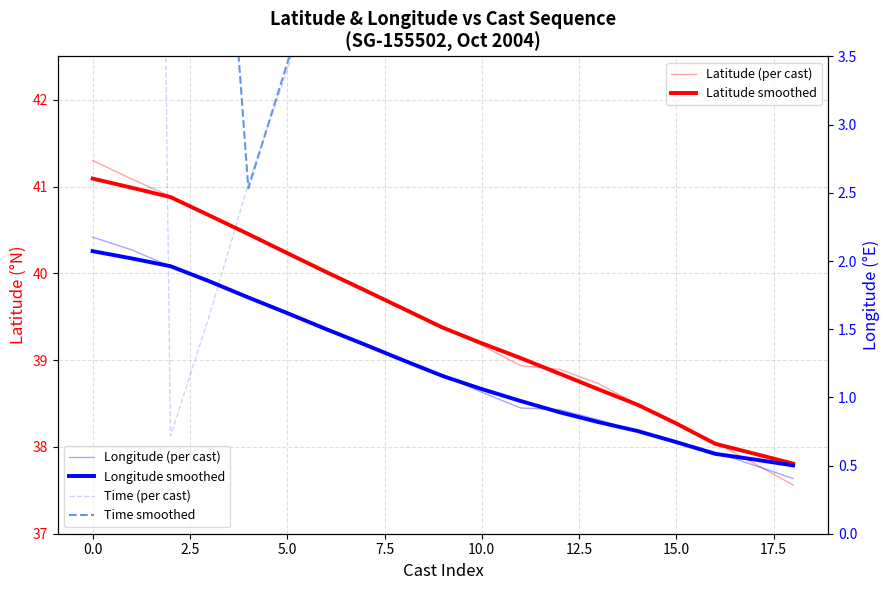

What is the average value of the Longitude (per cast) series?

1.2